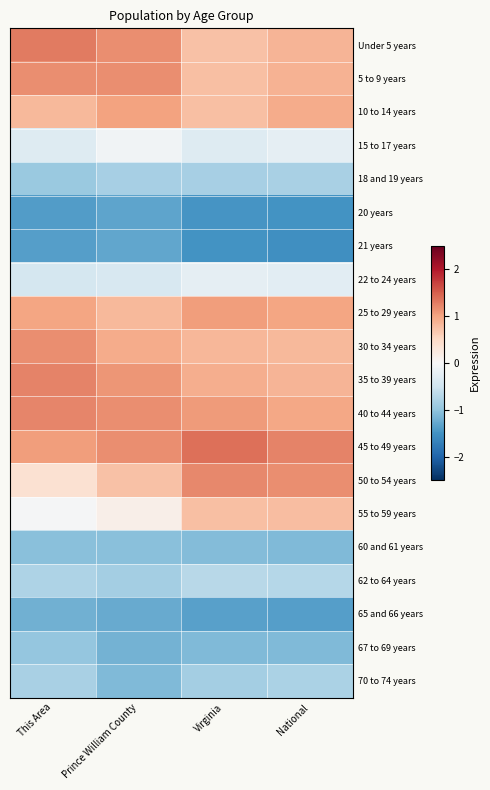

At Prince William County, list the series in order from largest to smallest.

Under 5 years, 40 to 44 years, 45 to 49 years, 5 to 9 years, 35 to 39 years, 10 to 14 years, 30 to 34 years, 25 to 29 years, 50 to 54 years, 55 to 59 years, 15 to 17 years, 22 to 24 years, 18 and 19 years, 62 to 64 years, 60 and 61 years, 70 to 74 years, 67 to 69 years, 65 and 66 years, 21 years, 20 years